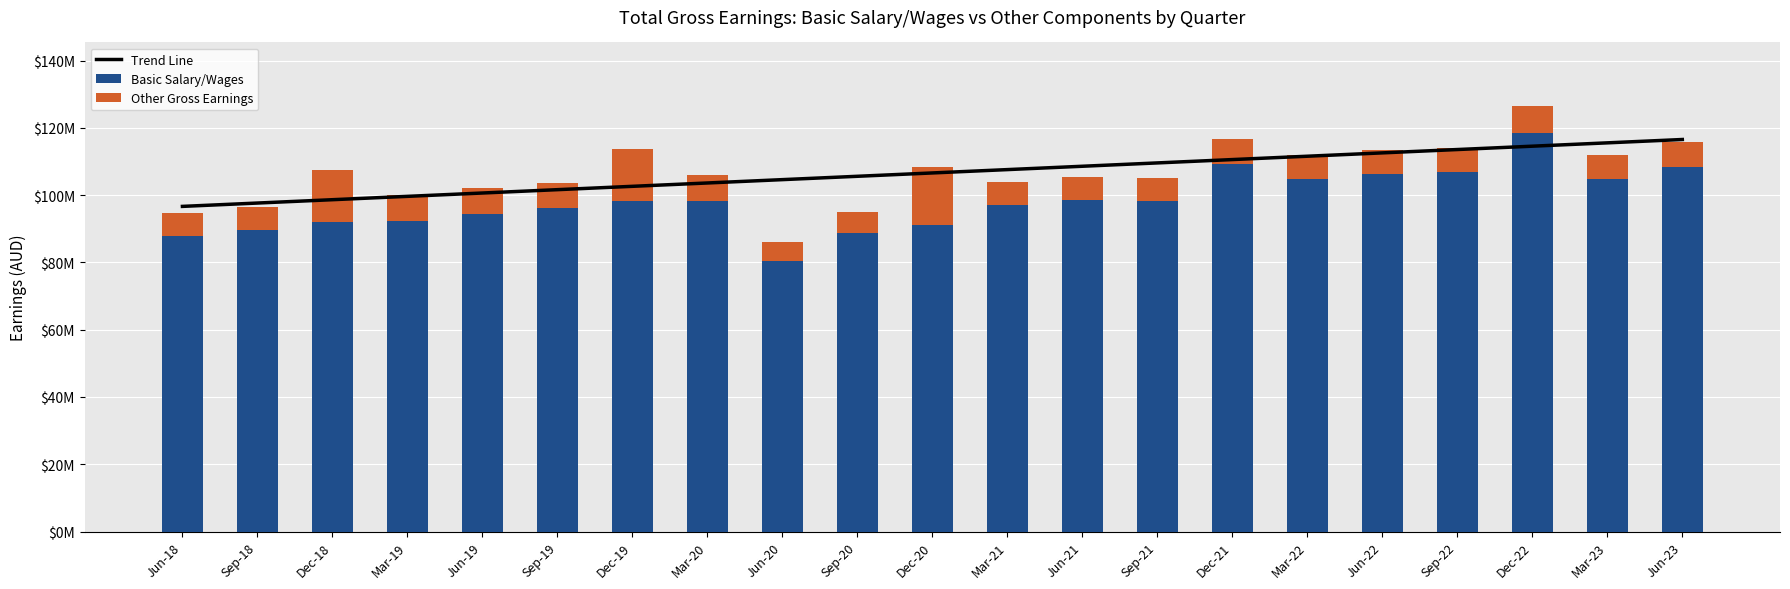

Reading left to right, transcribe all the data shown in this chart.

Trend Line: Jun-18=96665883.1	Sep-18=97660109.1	Dec-18=98654335.1	Mar-19=99648561.0	Jun-19=100642787.0	Sep-19=101637013.0	Dec-19=102631239.0	Mar-20=103625464.9	Jun-20=104619690.9	Sep-20=105613916.9	Dec-20=106608142.9	Mar-21=107602368.8	Jun-21=108596594.8	Sep-21=109590820.8	Dec-21=110585046.8	Mar-22=111579272.7	Jun-22=112573498.7	Sep-22=113567724.7	Dec-22=114561950.6	Mar-23=115556176.6	Jun-23=116550402.6
Basic Salary/Wages: Jun-18=87875000.0	Sep-18=89680000.0	Dec-18=92064000.0	Mar-19=92236000.0	Jun-19=94467000.0	Sep-19=96212000.0	Dec-19=98337000.0	Mar-20=98155000.0	Jun-20=80381000.0	Sep-20=88728000.0	Dec-20=91055000.0	Mar-21=97196000.0	Jun-21=98483000.0	Sep-21=98396000.0	Dec-21=109284000.0	Mar-22=104688000.0	Jun-22=106191000.0	Sep-22=106792000.0	Dec-22=118484000.0	Mar-23=104777000.0	Jun-23=108389000.0
Other Gross Earnings: Jun-18=6965000.0	Sep-18=6834000.0	Dec-18=15457000.0	Mar-19=7698000.0	Jun-19=7623000.0	Sep-19=7538000.0	Dec-19=15477000.0	Mar-20=7760000.0	Jun-20=5668000.0	Sep-20=6400000.0	Dec-20=17297000.0	Mar-21=6663000.0	Jun-21=7023000.0	Sep-21=6721000.0	Dec-21=7403000.0	Mar-22=7176000.0	Jun-22=7212000.0	Sep-22=7287000.0	Dec-22=7956000.0	Mar-23=7291000.0	Jun-23=7452000.0